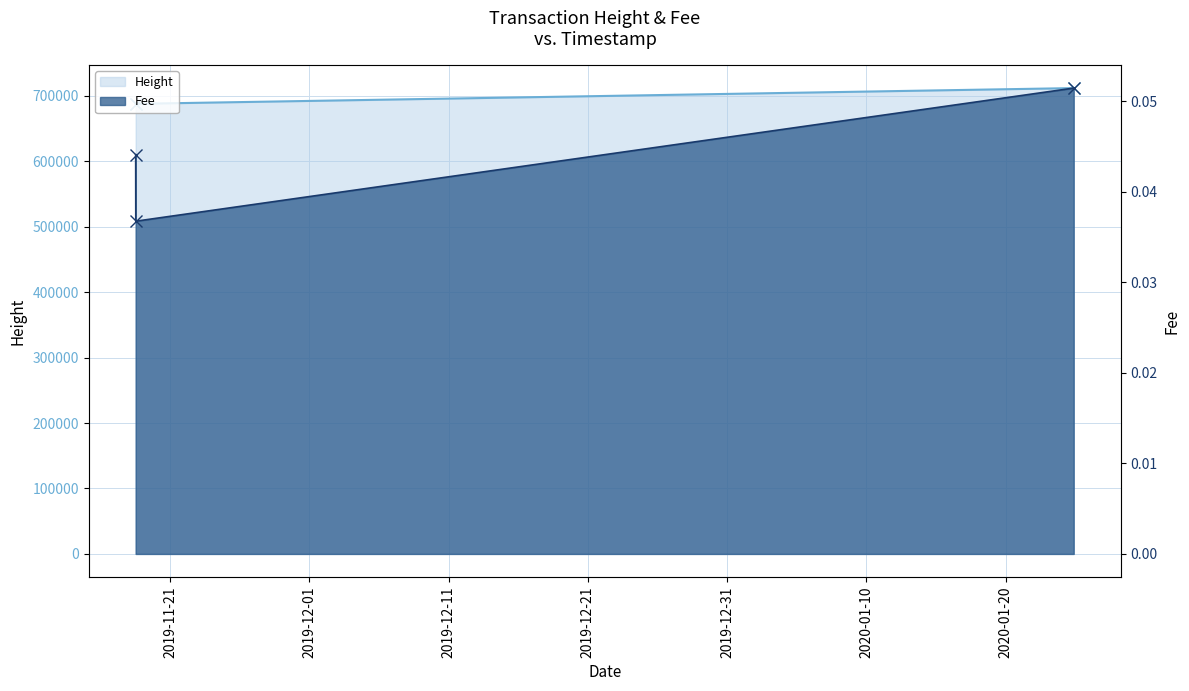

True or false: Height has a value of 1229831.5 at 2019-12-11.

False